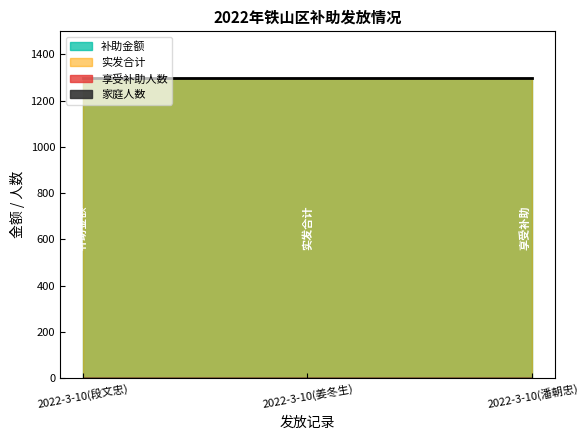

At which category is the sum across all series the highest?

2022-3-10(潘朝忠)